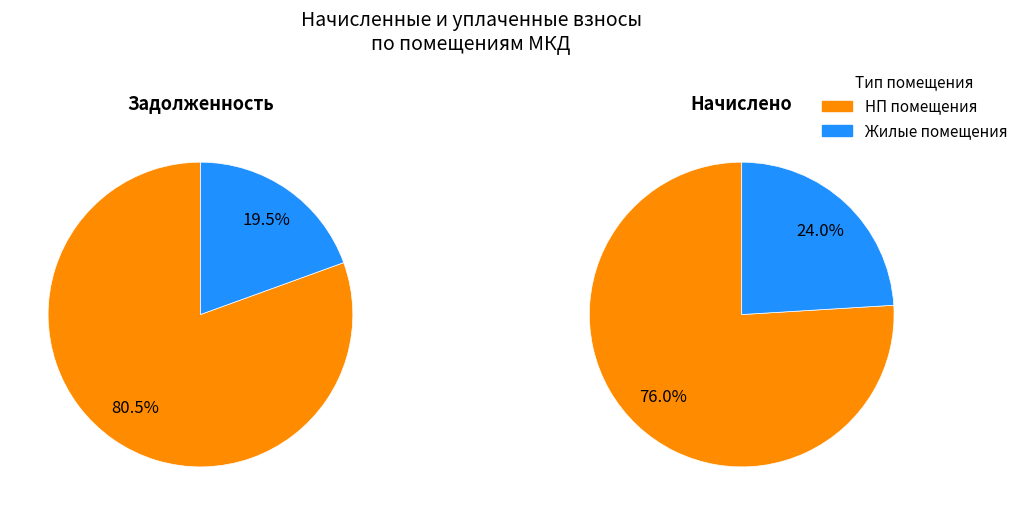

Does any single category account for the majority?

Yes